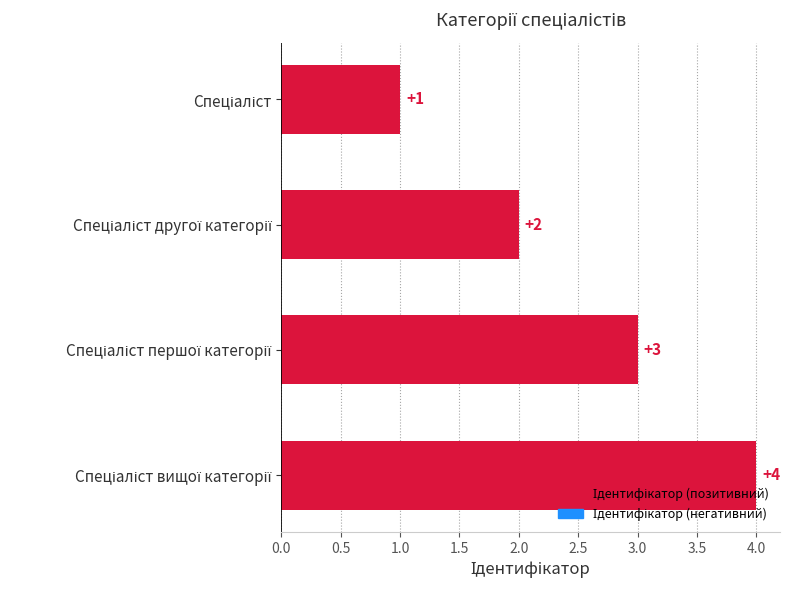

What is the sum of all values?

10